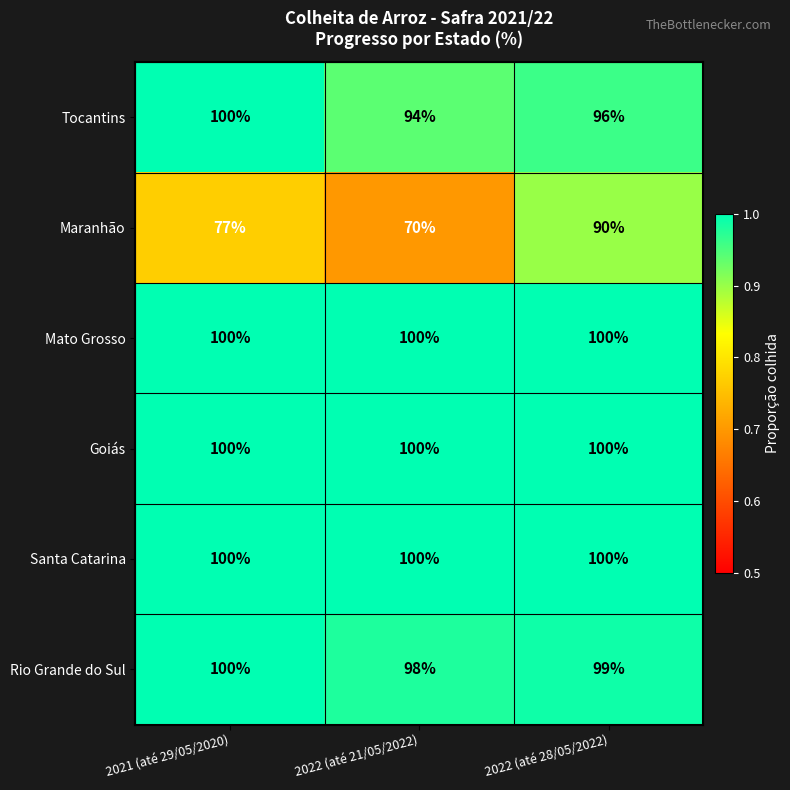

Rank the categories by Rio Grande do Sul value from highest to lowest.

2021 (até 29/05/2020), 2022 (até 28/05/2022), 2022 (até 21/05/2022)